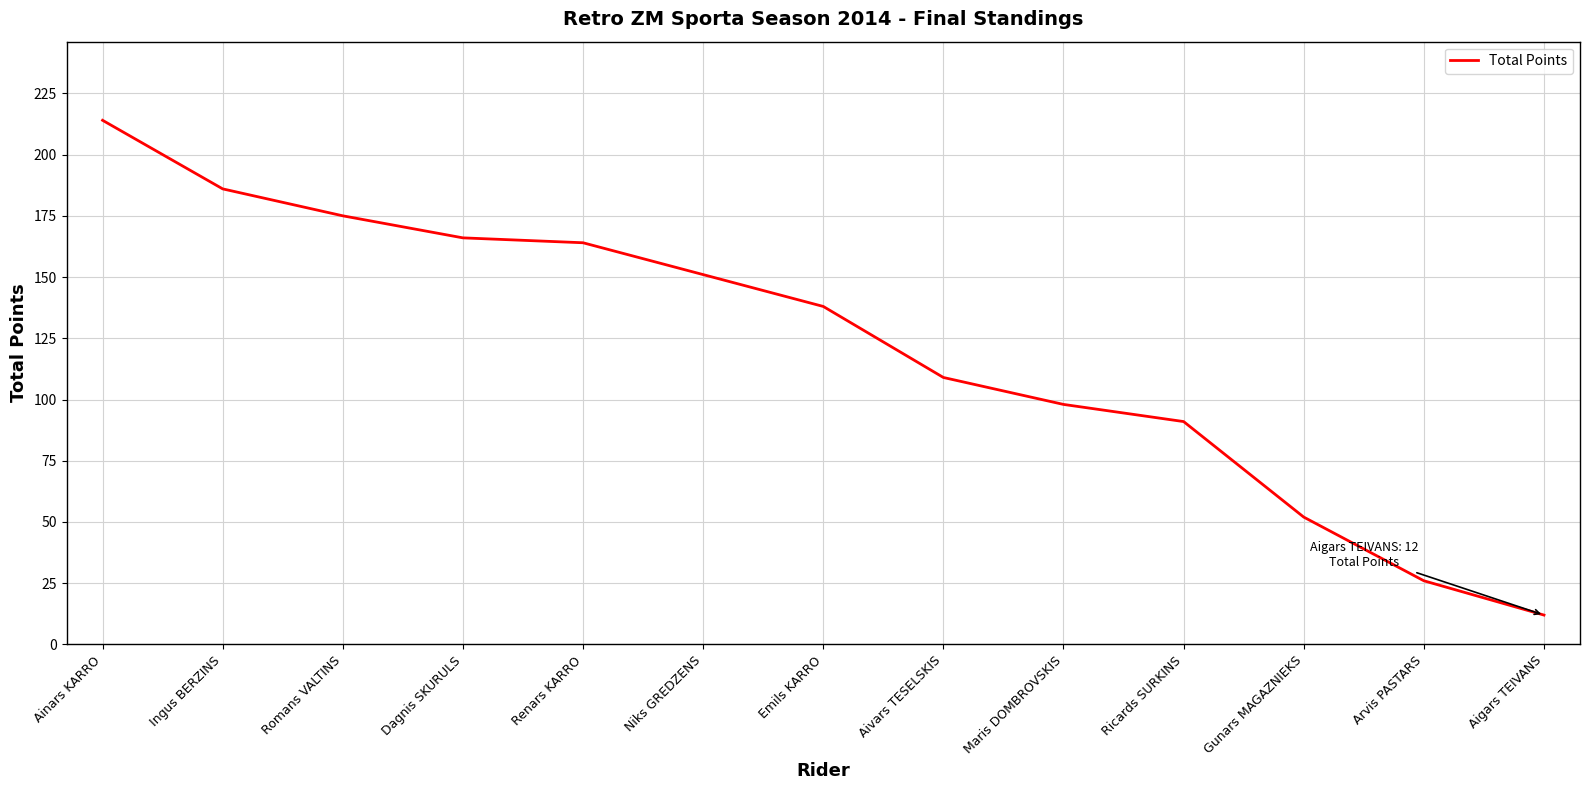

What is the difference between the values at Dagnis SKURULS and Aigars TEIVANS?

154